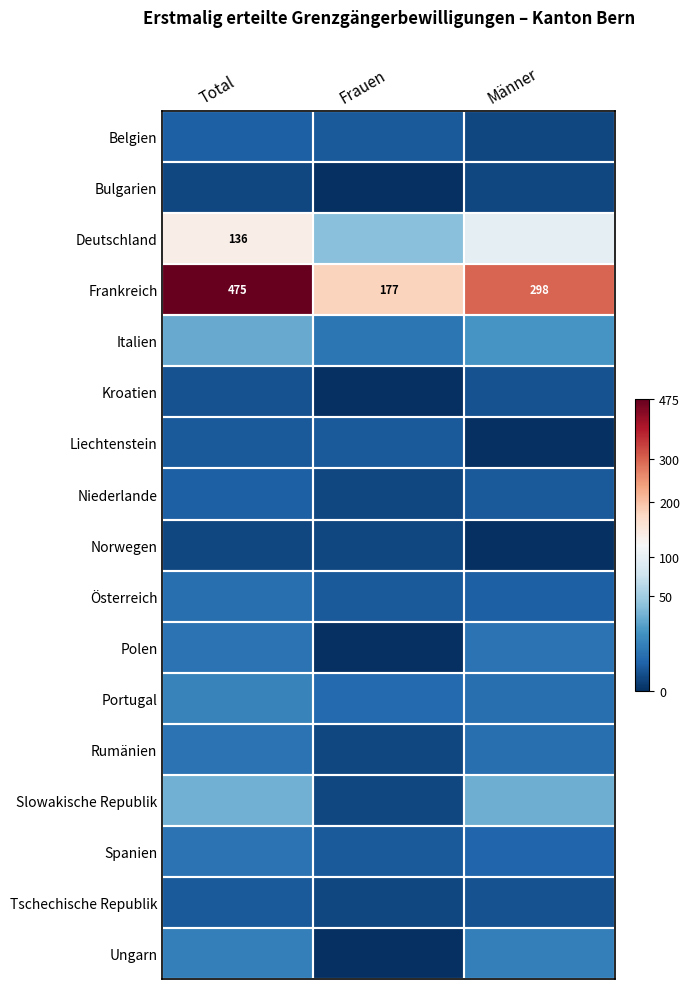

List the labels in order of Frankreich value, largest first.

Total, Männer, Frauen